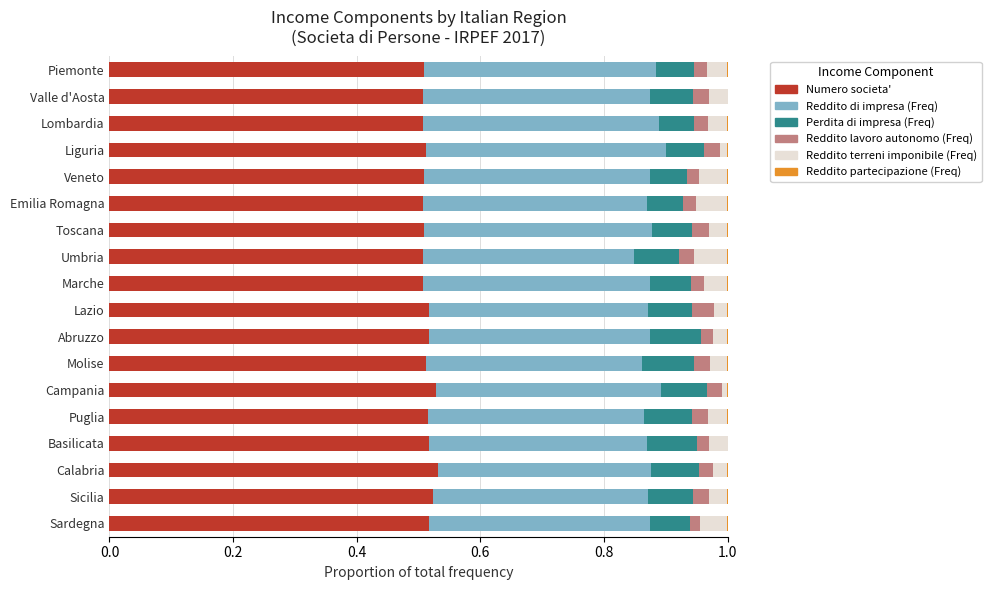

The Numero societa' series shows 0.7 at Veneto. True or false?

False